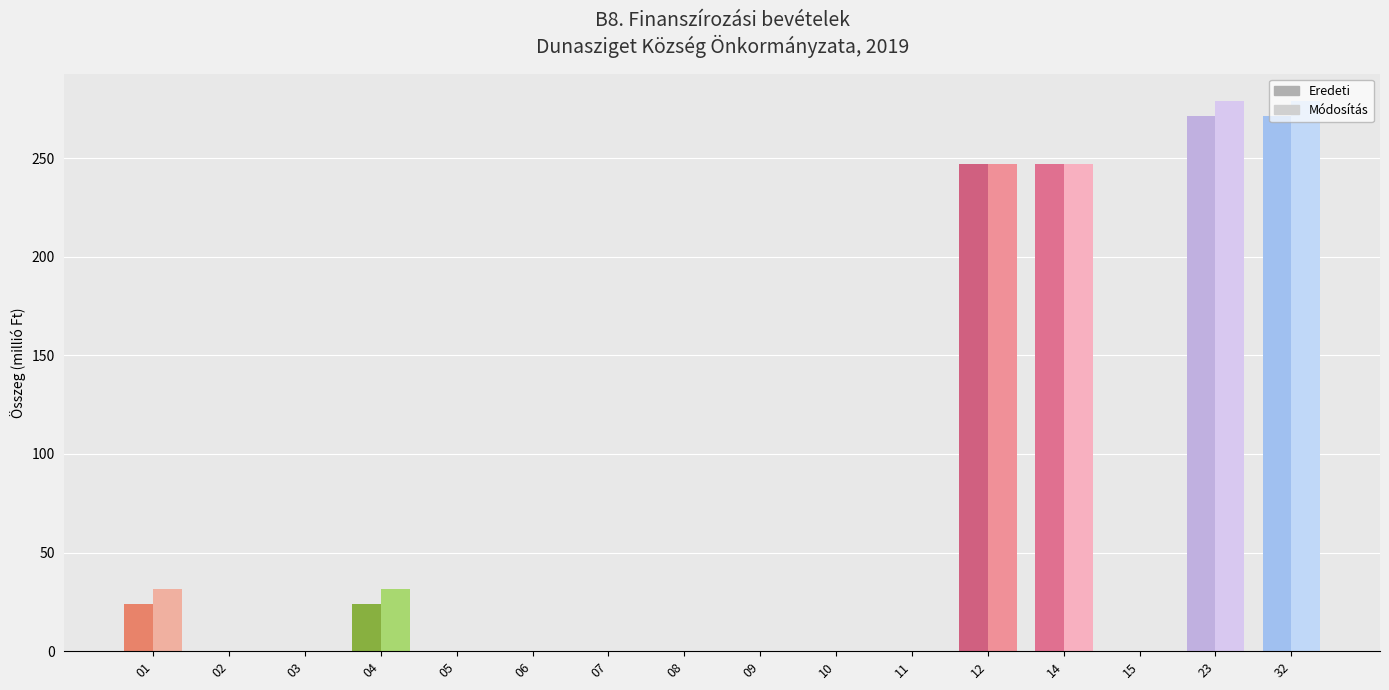

How many groups of bars are there?

16